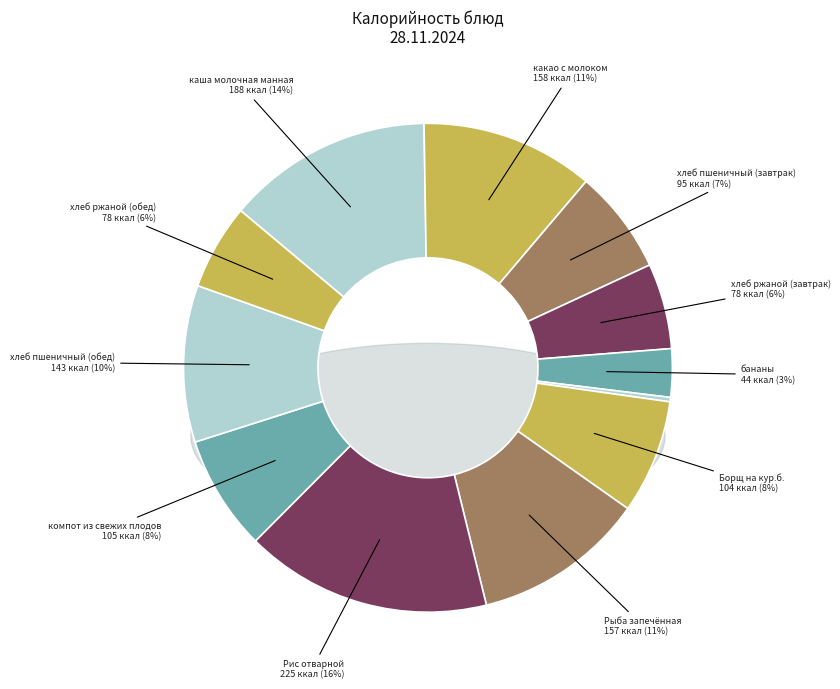

Is the sum of Рыба запечённая and какао с молоком greater than half?

No